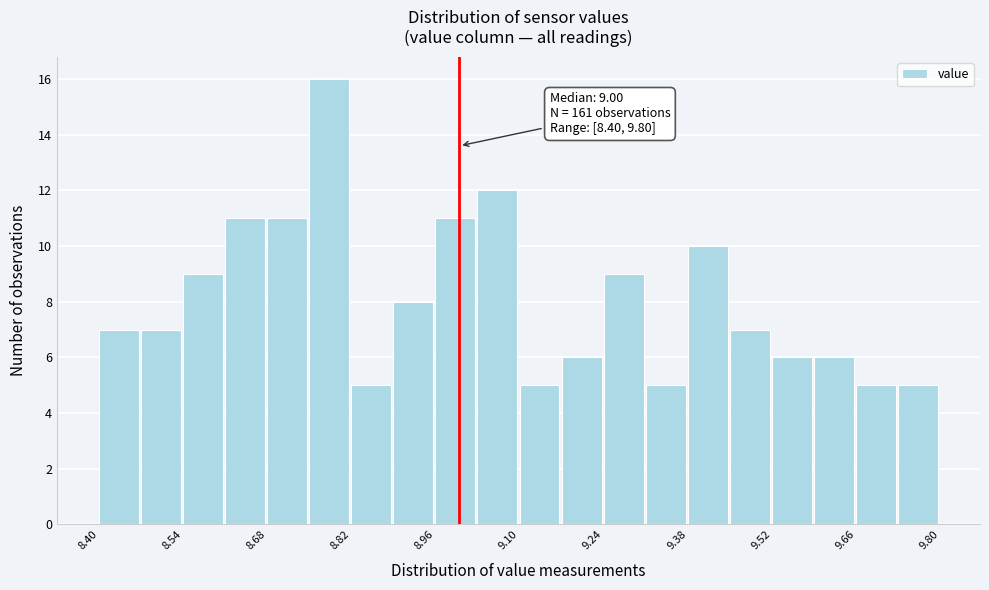

Around what value on the x-axis is the tallest bar? Give the approximate position of its centre, as read against the axis.

8.78